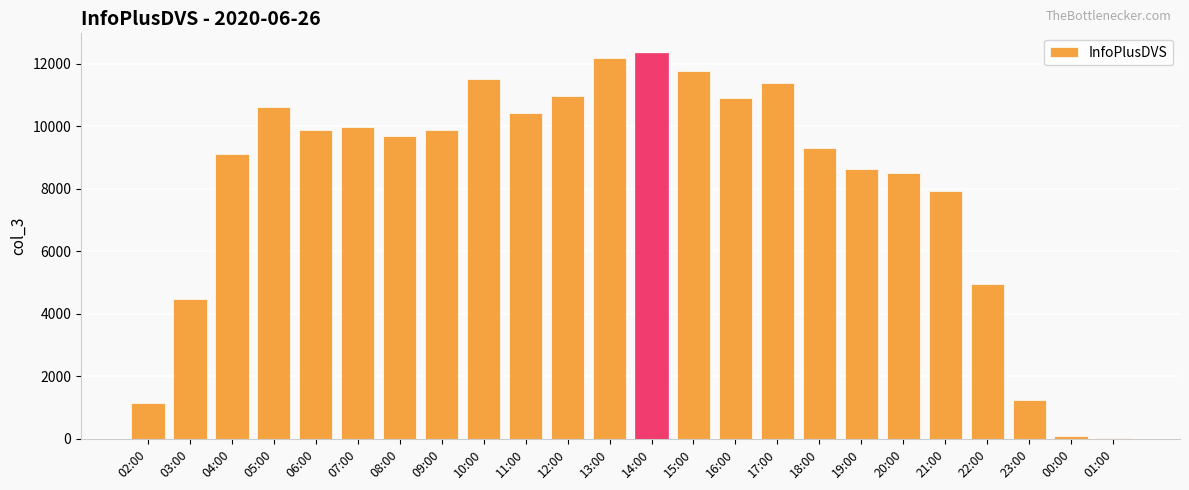

Are the bars horizontal?

No